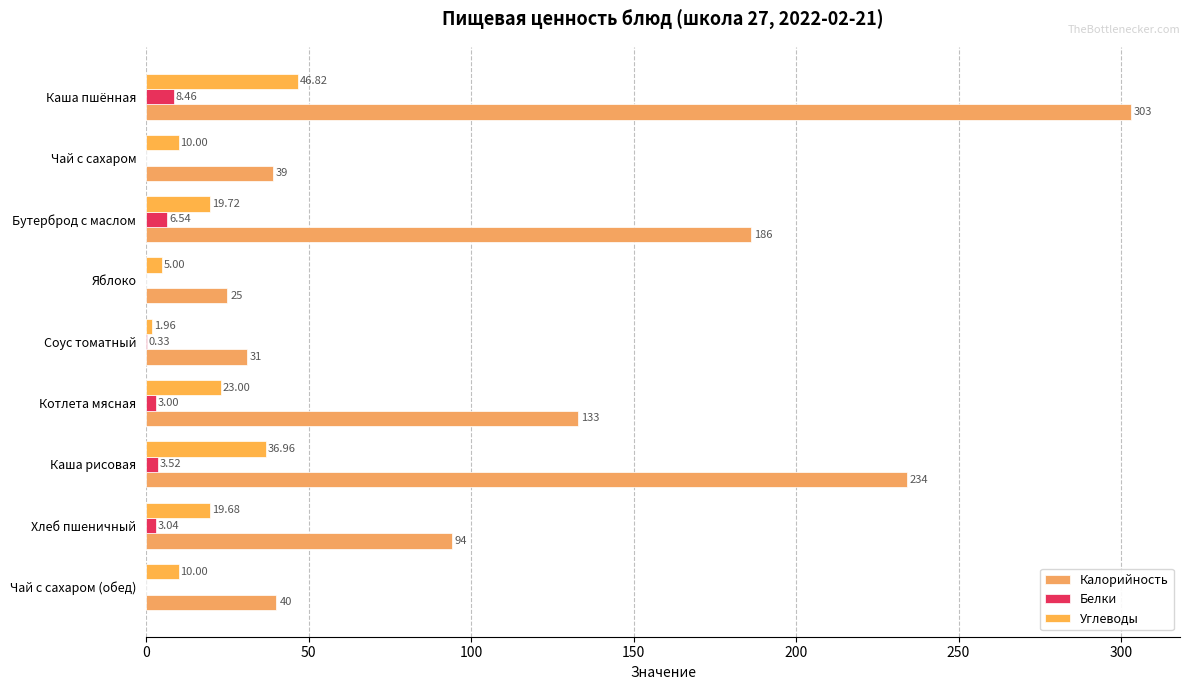

How many positive values does the Белки series have?

6